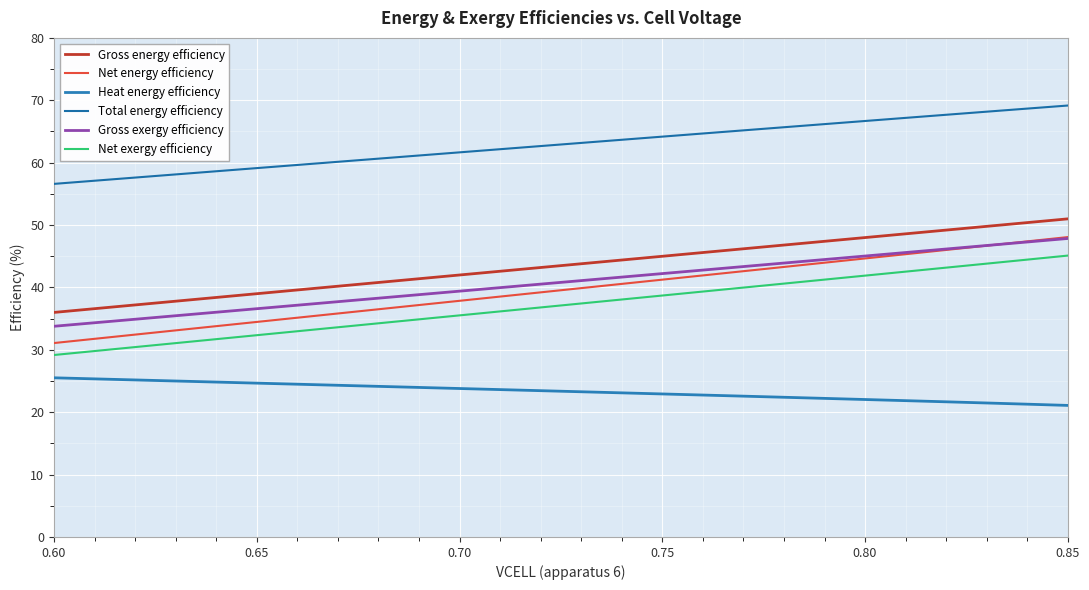

How many lines are shown in the chart?

6